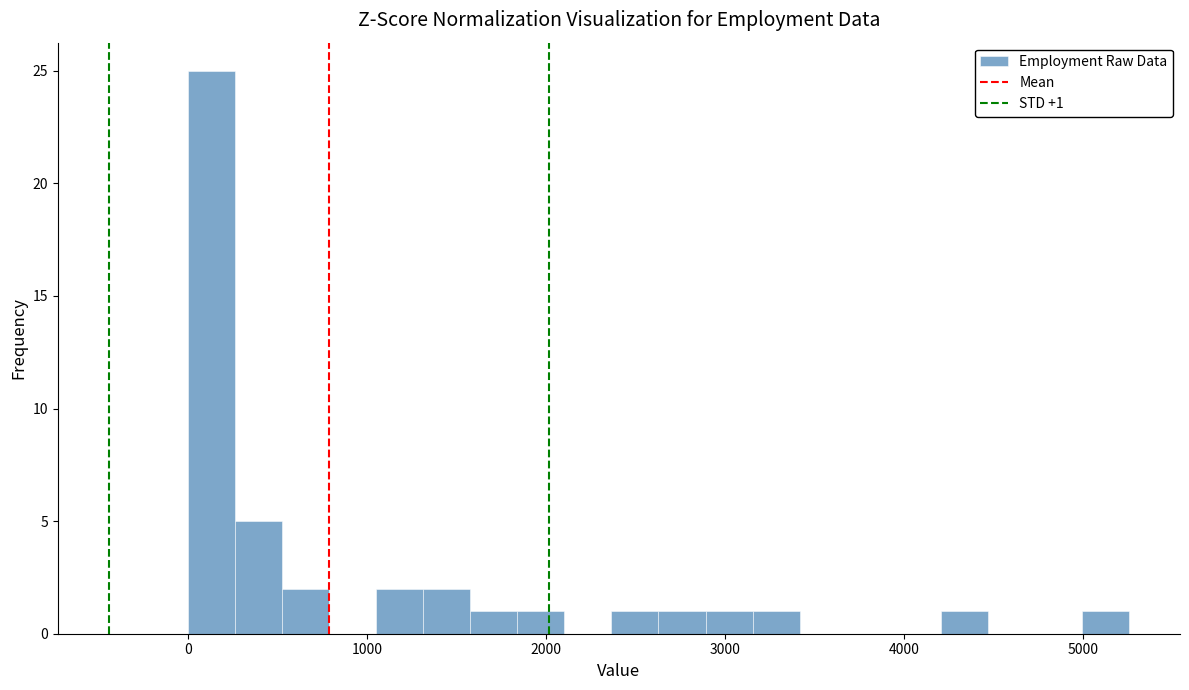

Read against the x-axis, roughly where is the centre of the tallest bar?

100